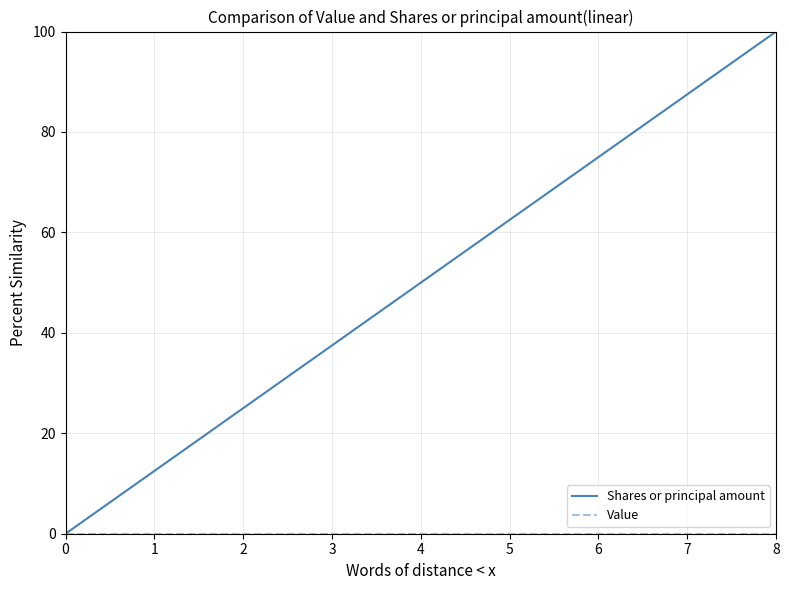

Which series has the widest spread of values?

Shares or principal amount